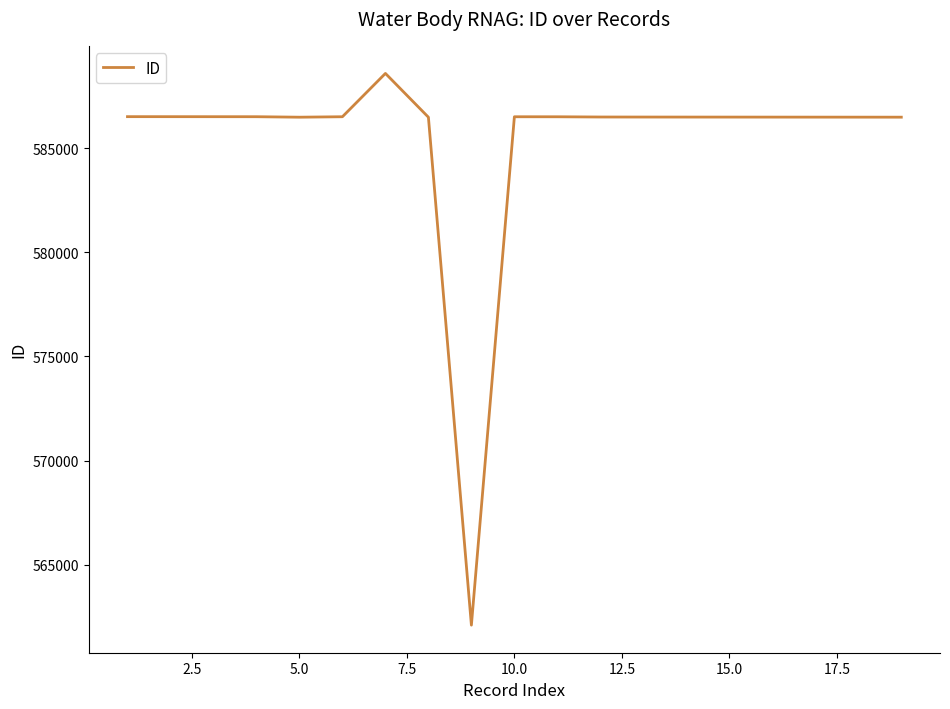

How many lines are shown in the chart?

1